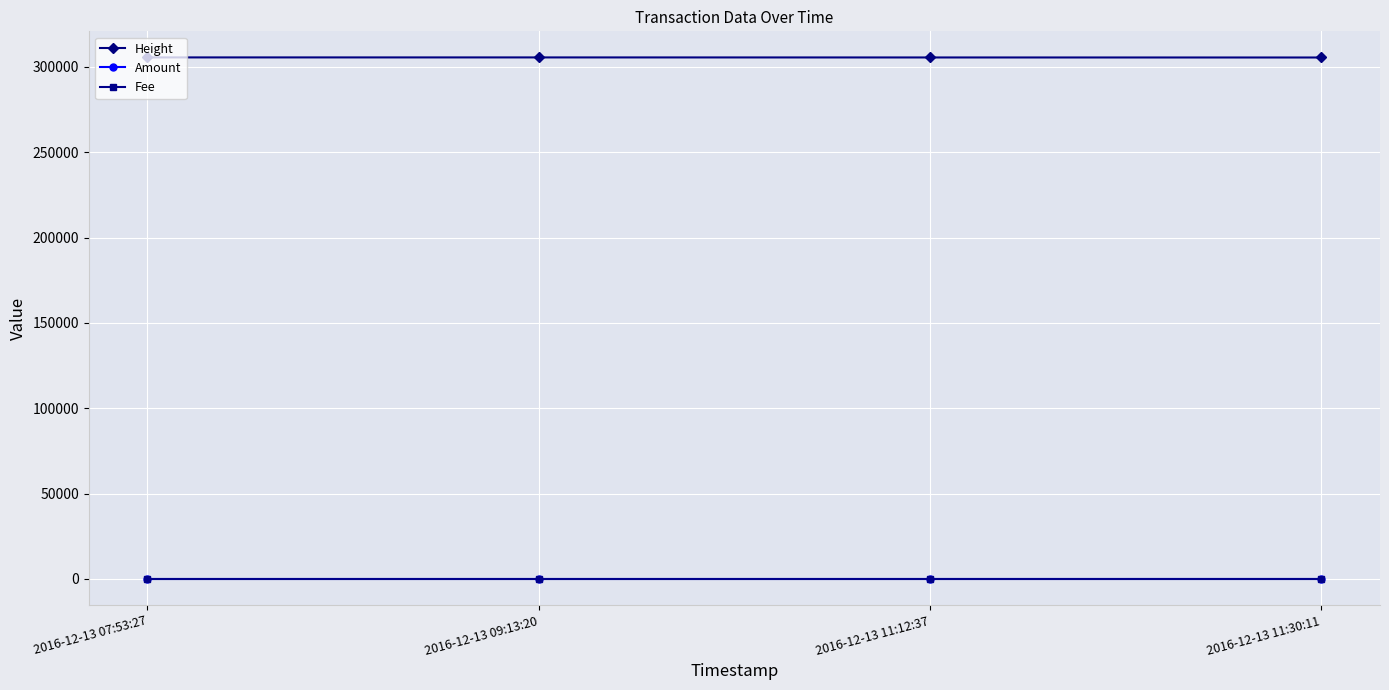

What are all the series names shown in the legend?

Height, Amount, Fee